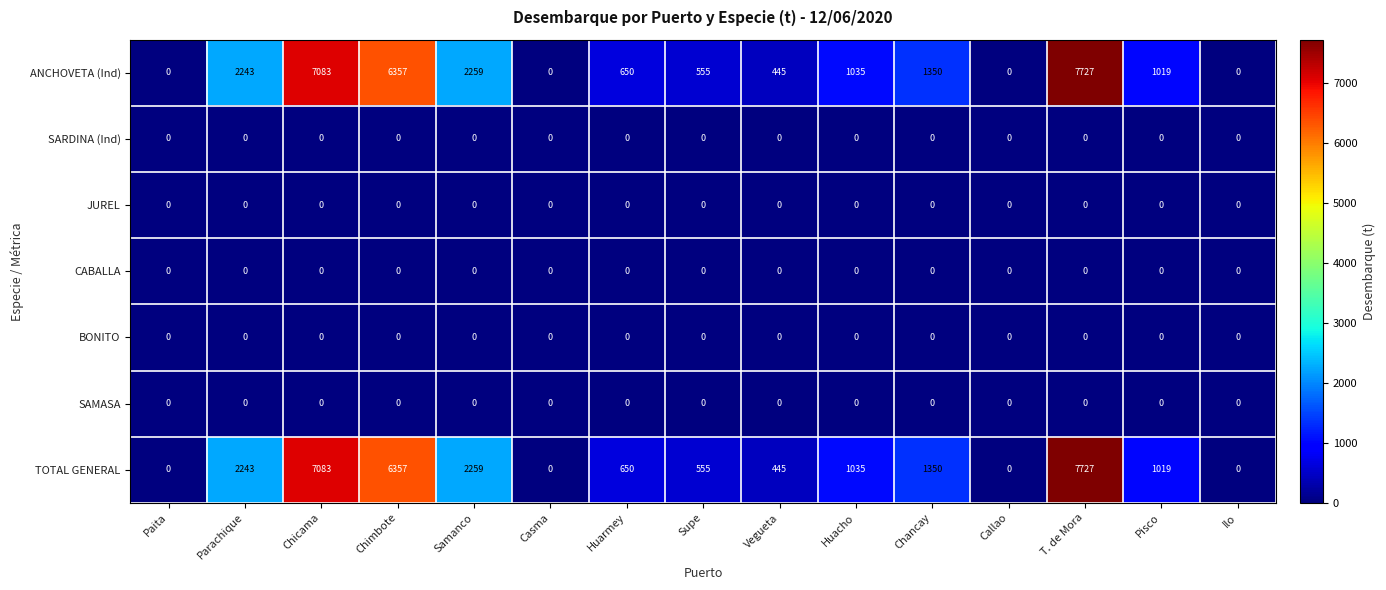

What is the spread (max minus min) of values at Huacho?

1035